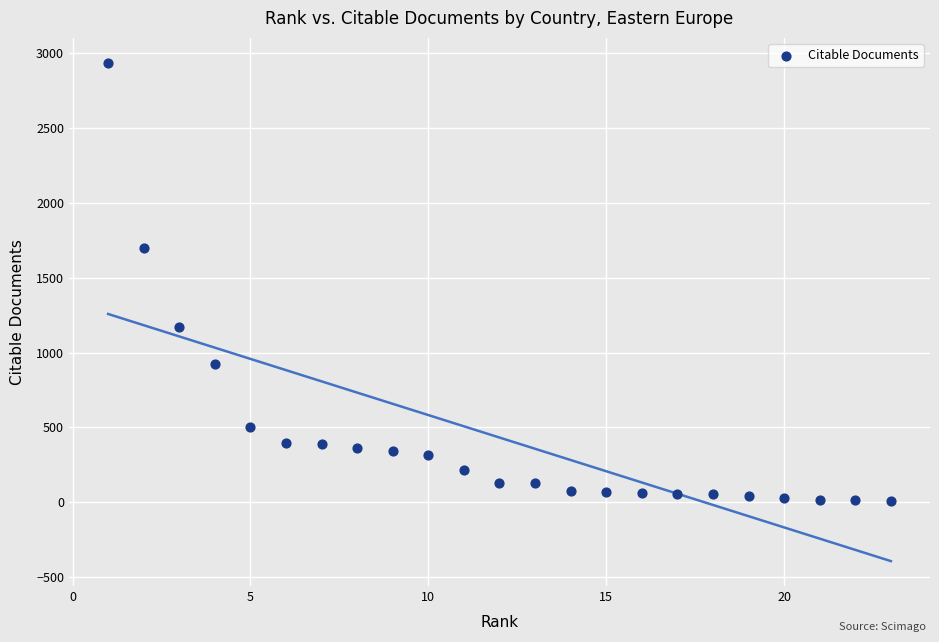

What Y value in the scatter plot is closest to 1473?

1696